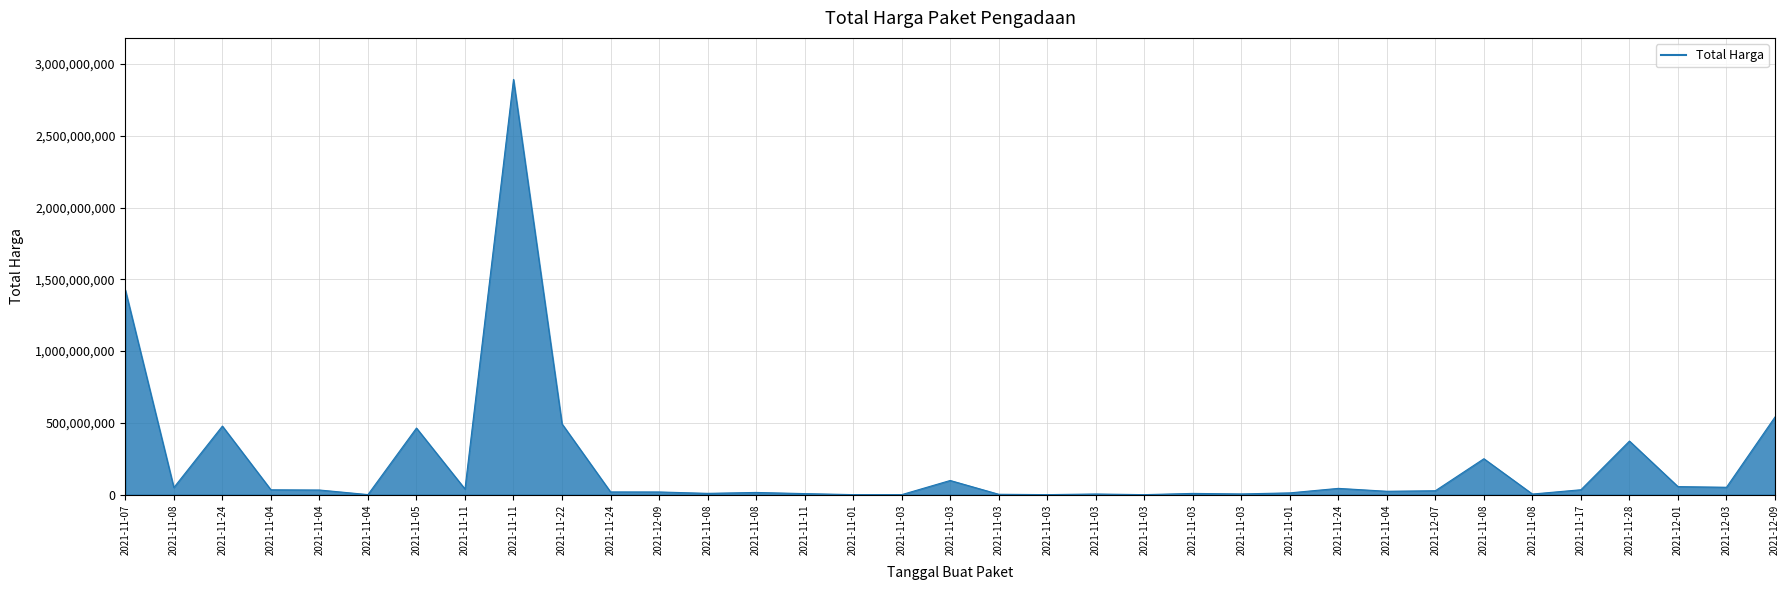

Reading right to left, extract all data points from this chart.

541071000	51601000	56152800	373404000	34292000	4350000	250350000	27412000	23653000	43859200	12453900	5129000	8742500	182000	4672200	265000	2772000	98772570	78000	333600	7401240	15513960	9180000	18900000	19175000	493000000	2892122000	39440000	464002100	577875	32441200	34000000	477600000	49730040	1425867900